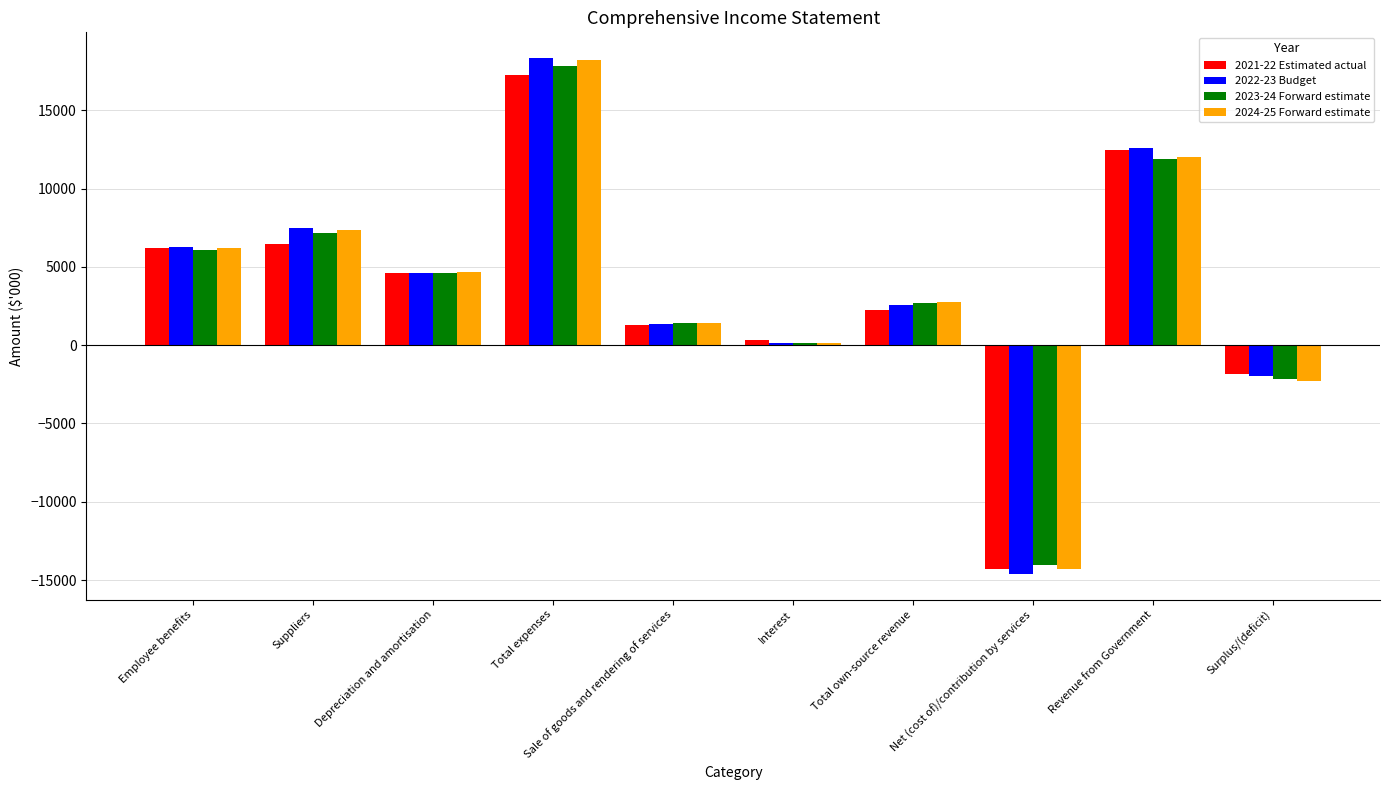

What is the spread (max minus min) of values at Suppliers?

1005